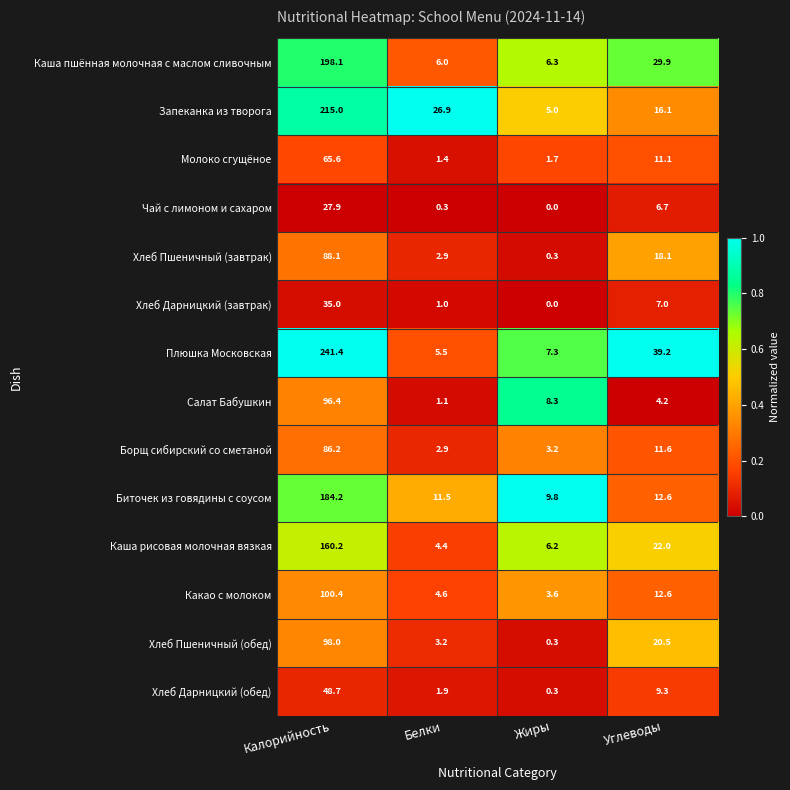

The value of Чай с лимоном и сахаром at Жиры is -11.1. True or false?

False